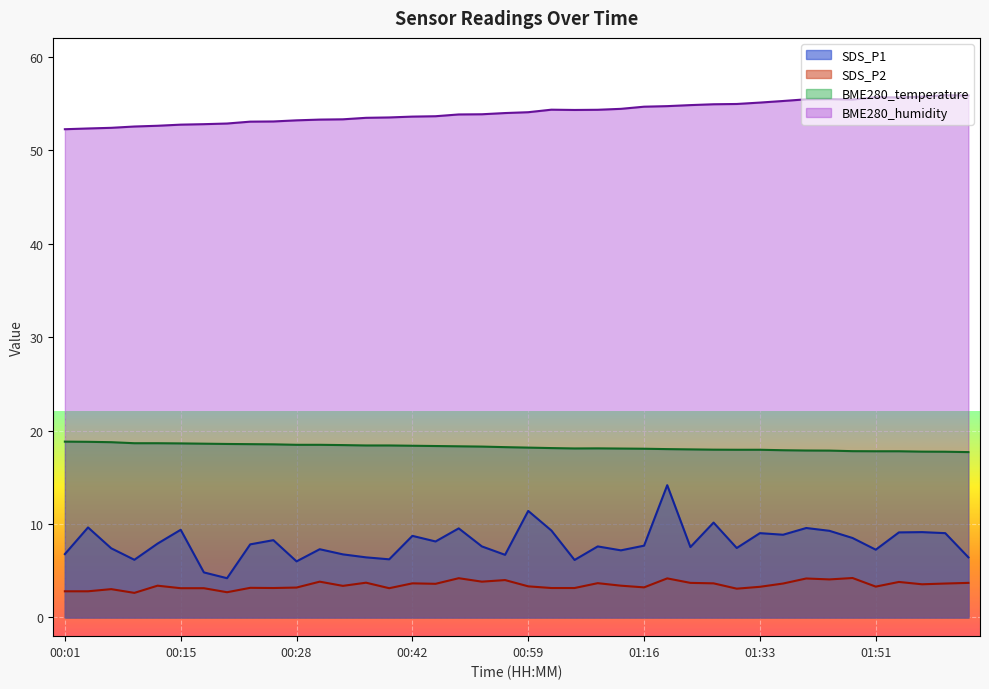

True or false: SDS_P2 and BME280_temperature intersect in this chart.

False